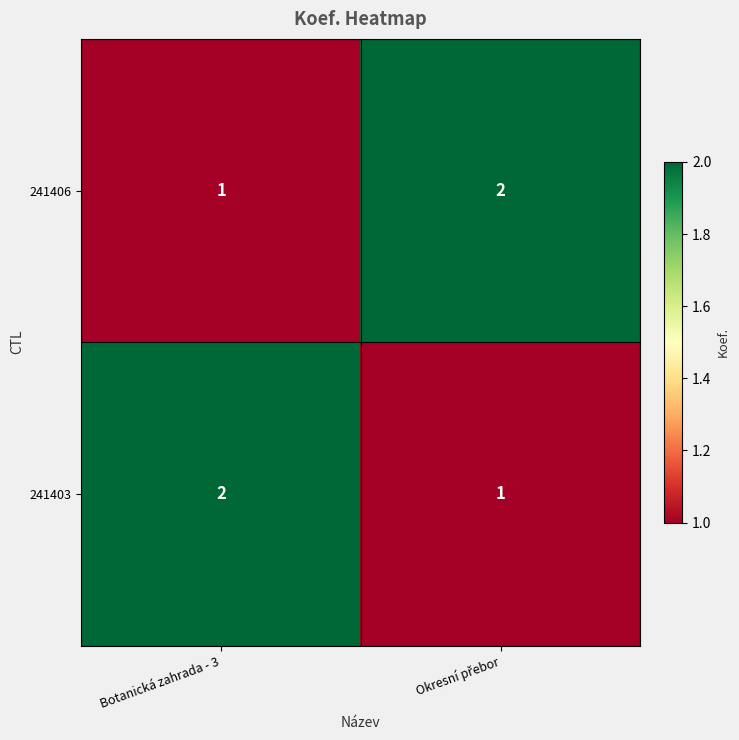

The 241403 series shows 4 at Botanická zahrada - 3. True or false?

False